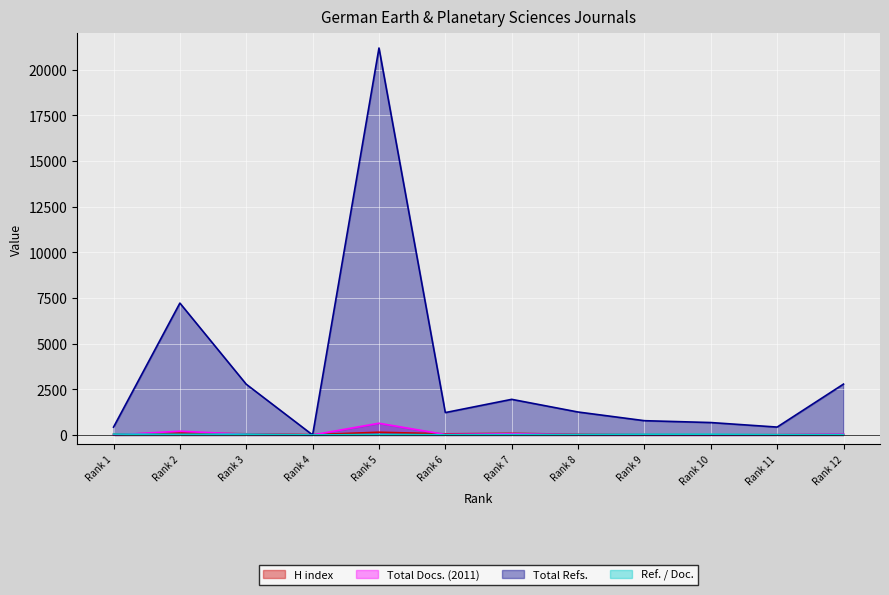

At which label does Total Docs. (2011) reach its peak?

Rank 5